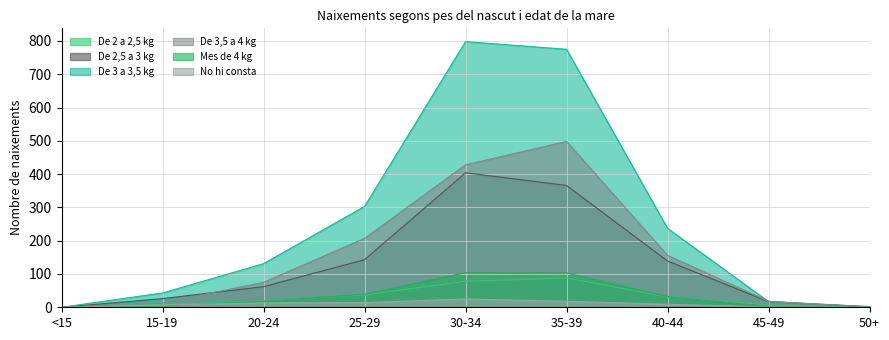

How many series are shown in this chart?

6